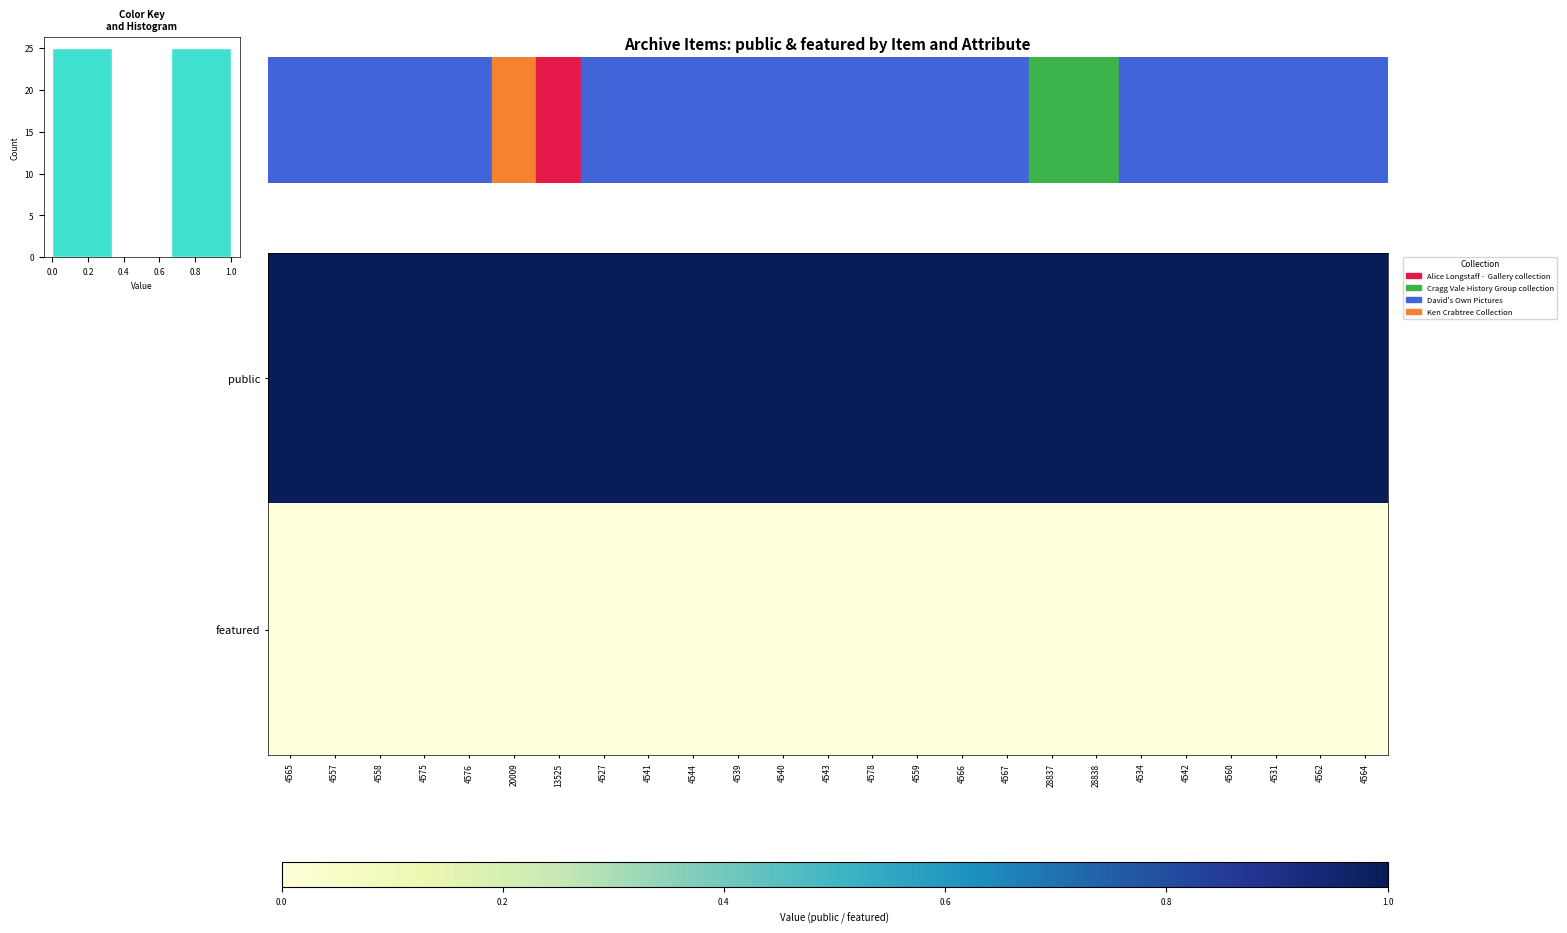

Reading left to right, transcribe all the data shown in this chart.

public: 4565=1	4557=1	4558=1	4575=1	4576=1	20009=1	13525=1	4527=1	4541=1	4544=1	4539=1	4540=1	4543=1	4578=1	4559=1	4566=1	4567=1	28837=1	28838=1	4534=1	4542=1	4560=1	4531=1	4562=1	4564=1
featured: 4565=0	4557=0	4558=0	4575=0	4576=0	20009=0	13525=0	4527=0	4541=0	4544=0	4539=0	4540=0	4543=0	4578=0	4559=0	4566=0	4567=0	28837=0	28838=0	4534=0	4542=0	4560=0	4531=0	4562=0	4564=0